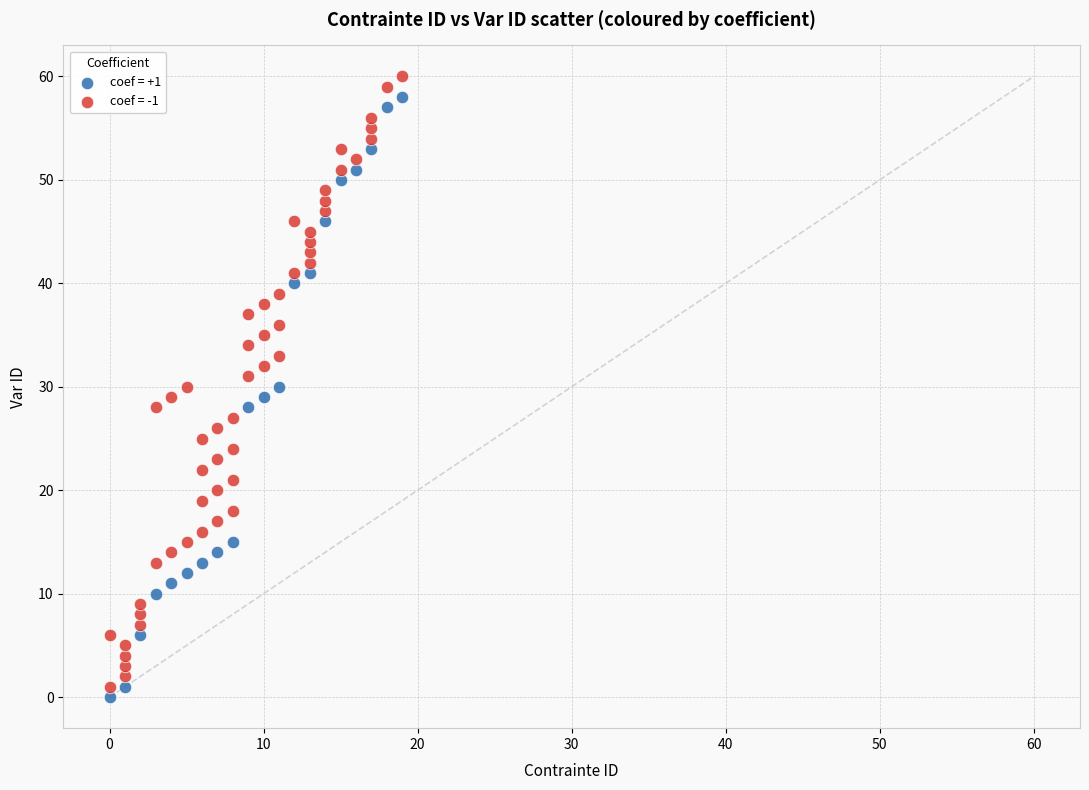

What are all the series names shown in the legend?

coef = +1, coef = -1